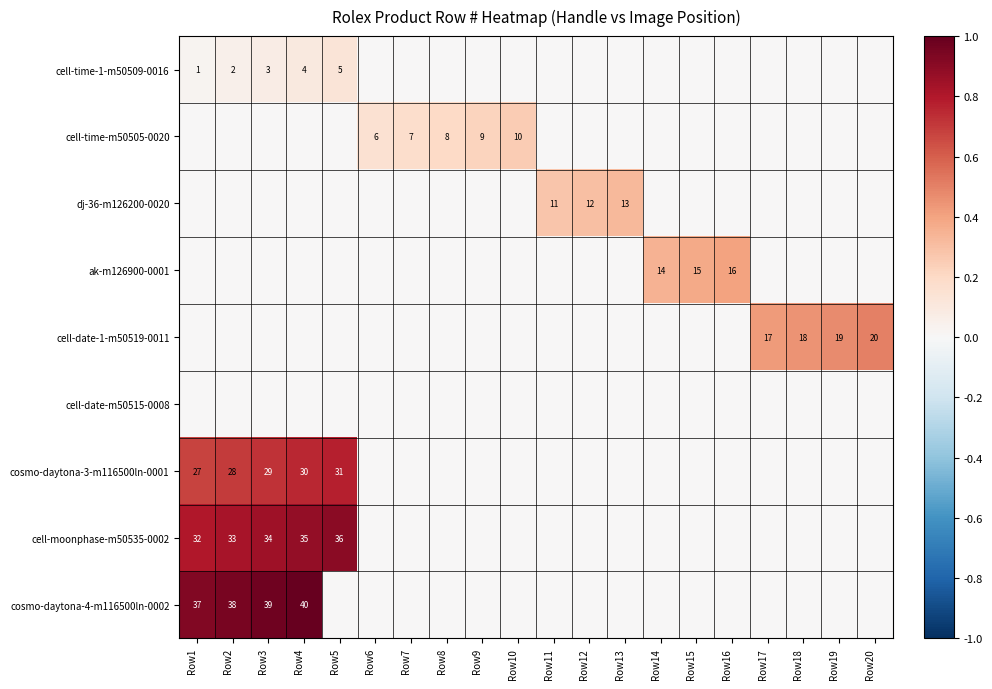

What is the total value across all series at Row19?

0.5